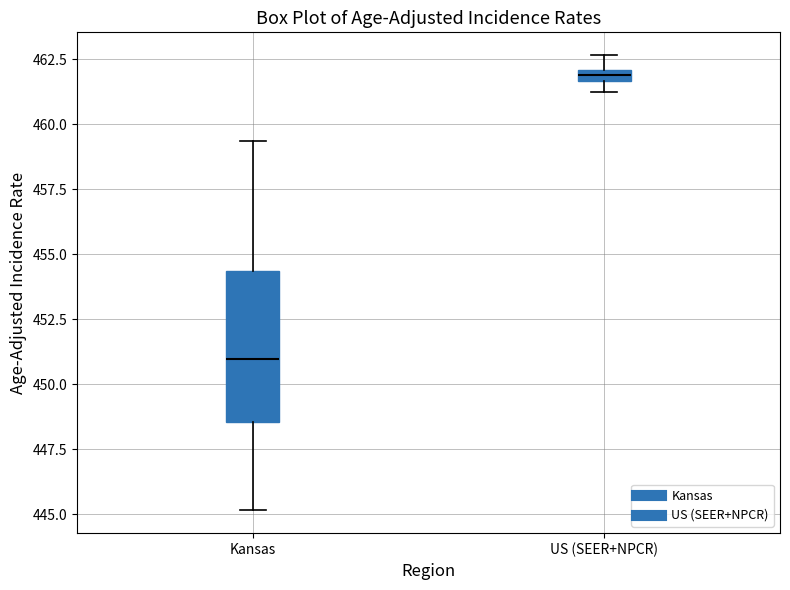

Which box has the lowest median line?

Kansas